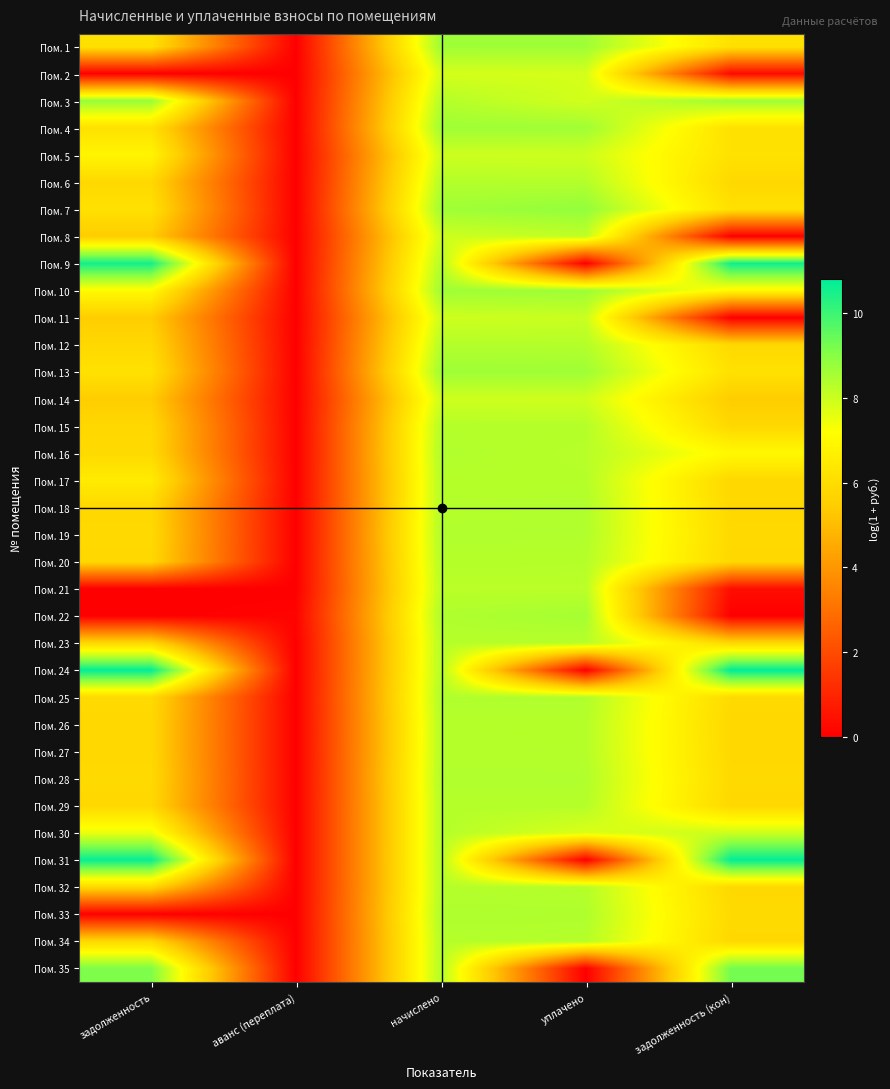

How many distinct data groups are displayed?

35